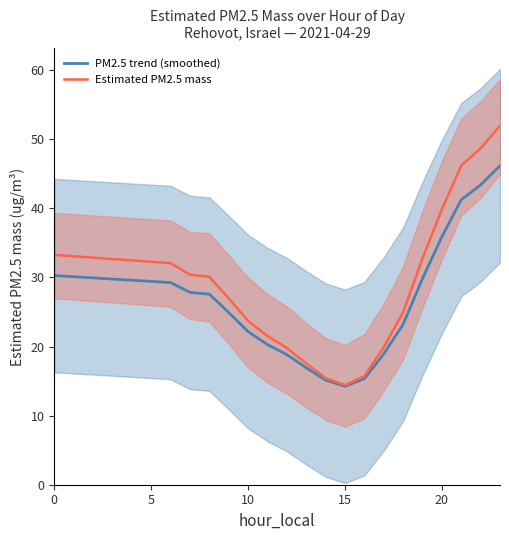

What is the average value of the Estimated PM2.5 mass series?

28.7